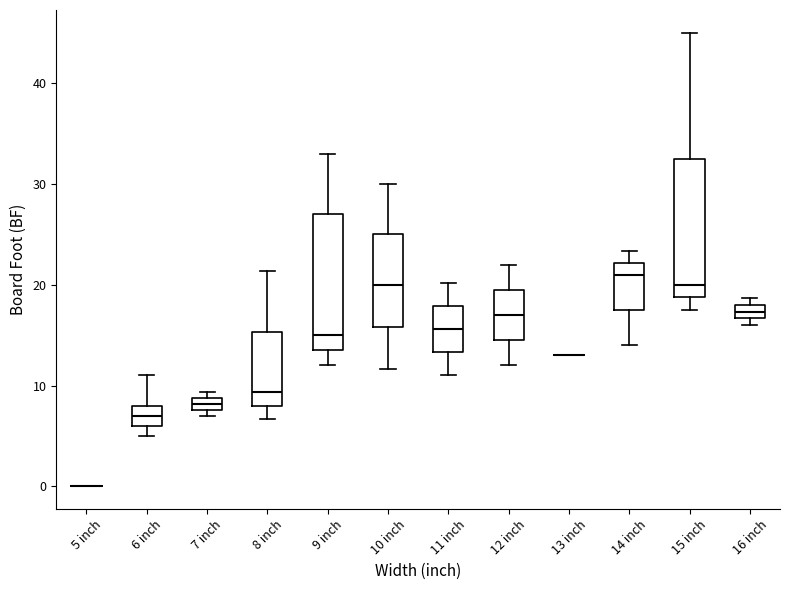

Where is the upper edge of the box for 9 inch on the y-axis? The values are not printed on the chart, so give them approximately, as read against the axis.

27